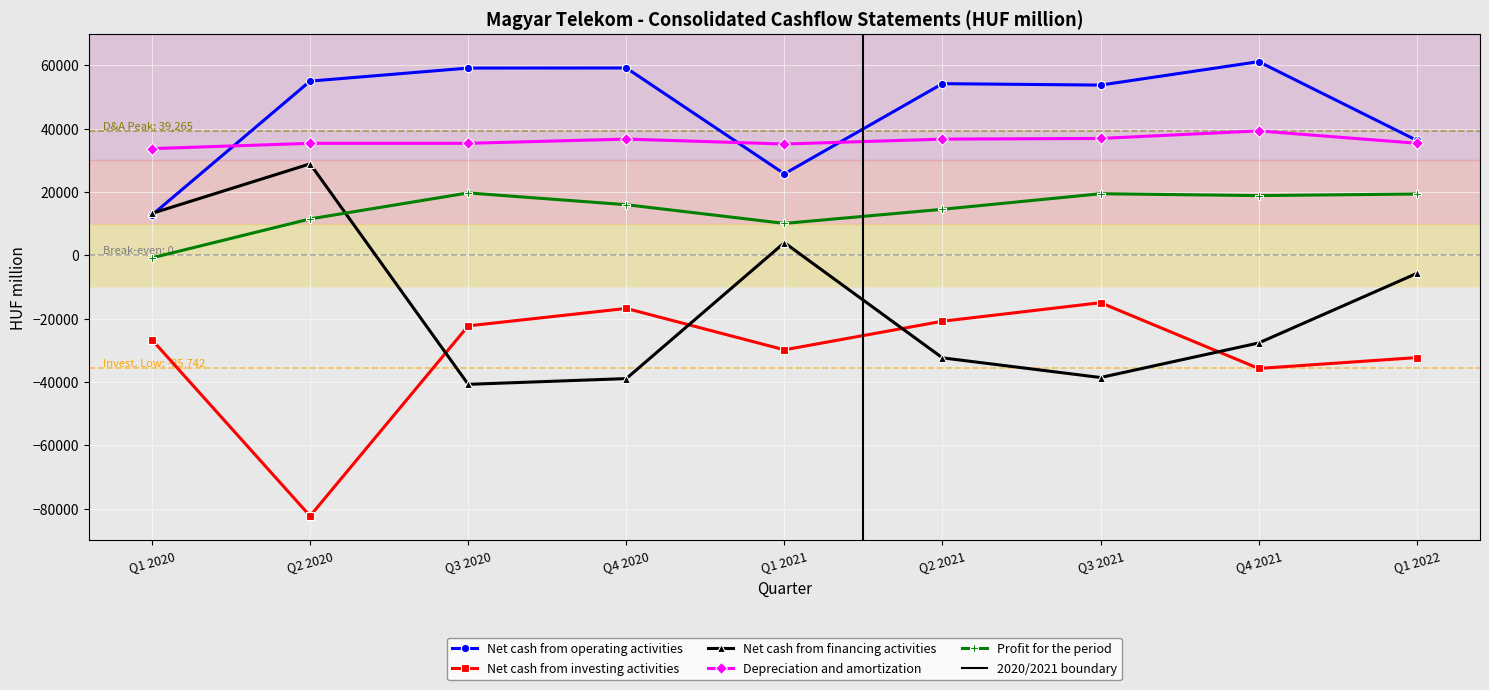

What is the difference between the highest and lowest values at Q3 2021?

92338